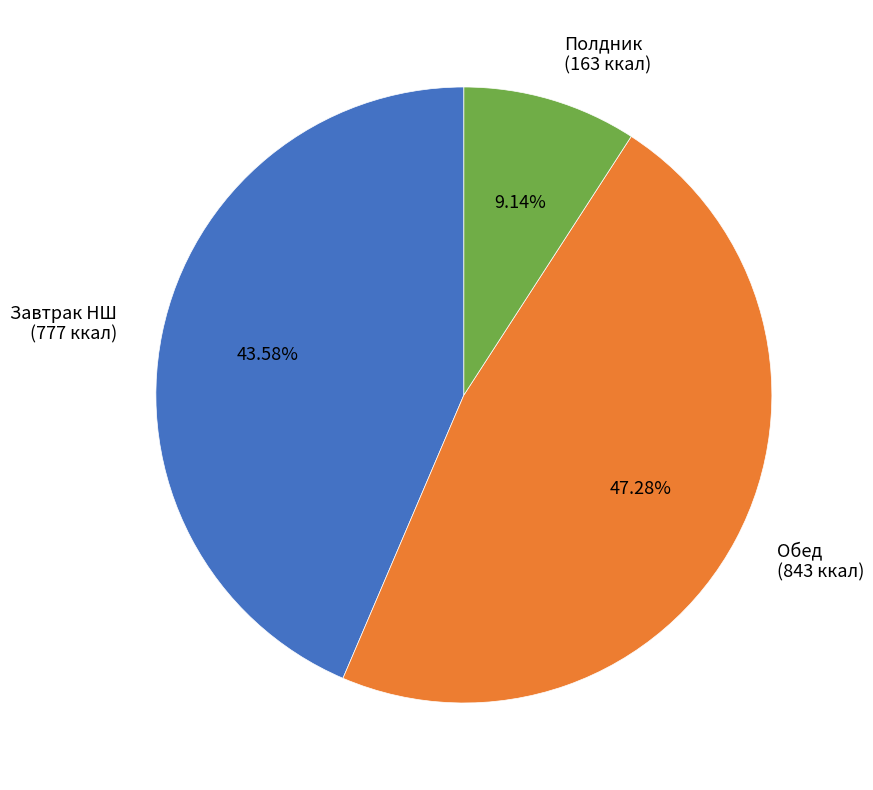

Does Завтрак НШ account for over 50% of the chart?

No